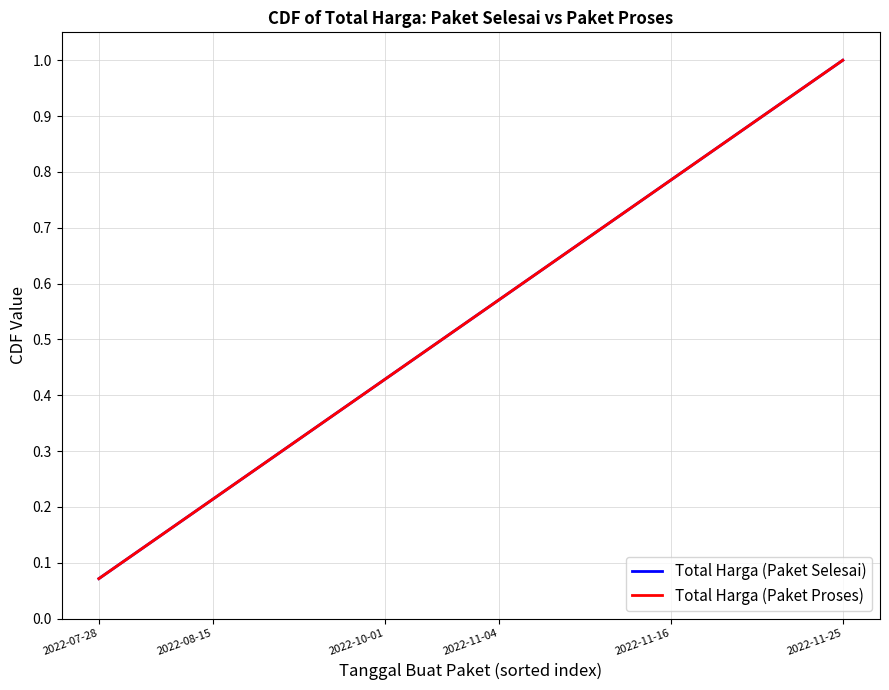

Does the chart display data point markers on the line(s)?

No